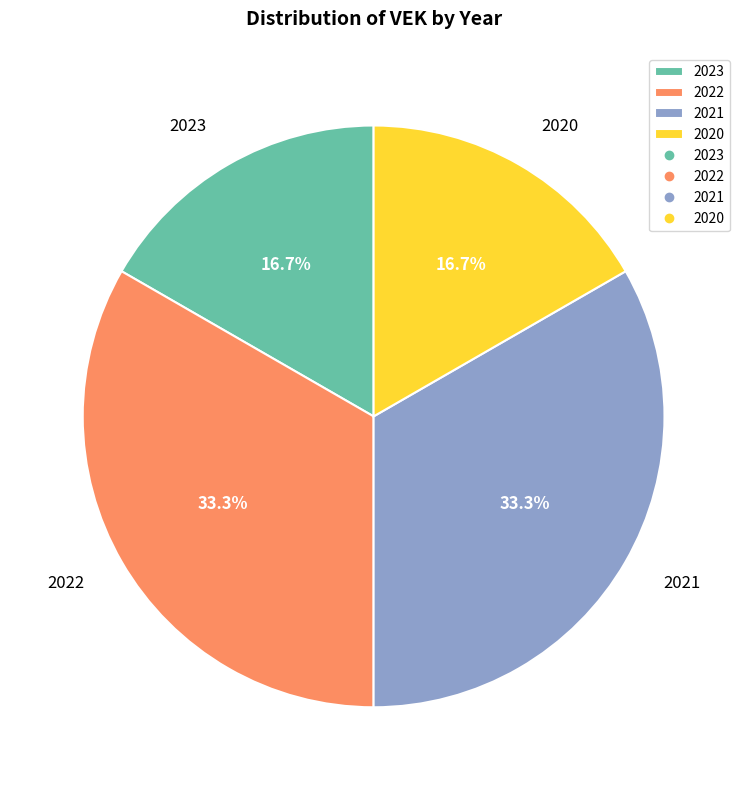

What percentage is NOT represented by 2021?

66.7%